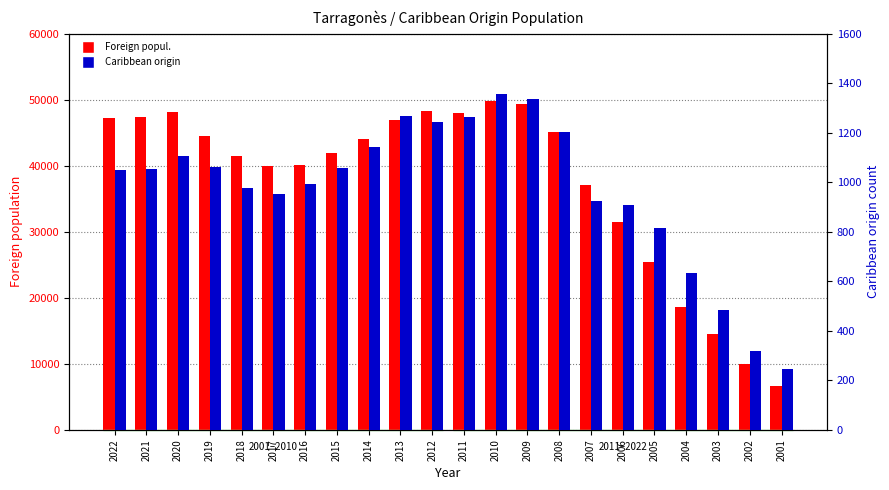

Count the number of data series in this chart.

2